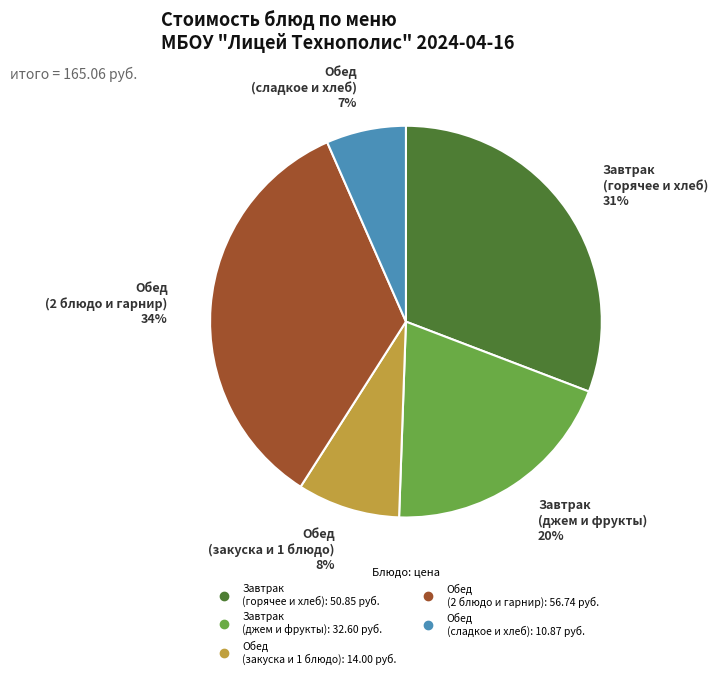

How many slices are in this pie chart?

5